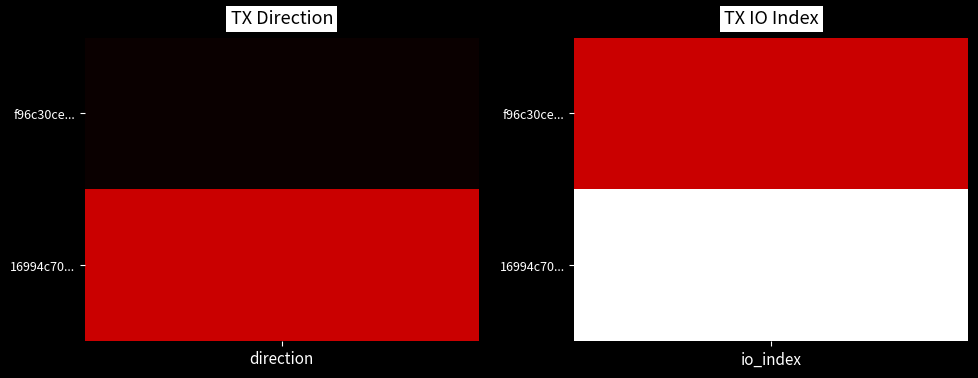

Which series has the largest range (max minus min)?

16994c70d599f754b9a052775132ca9ba457970